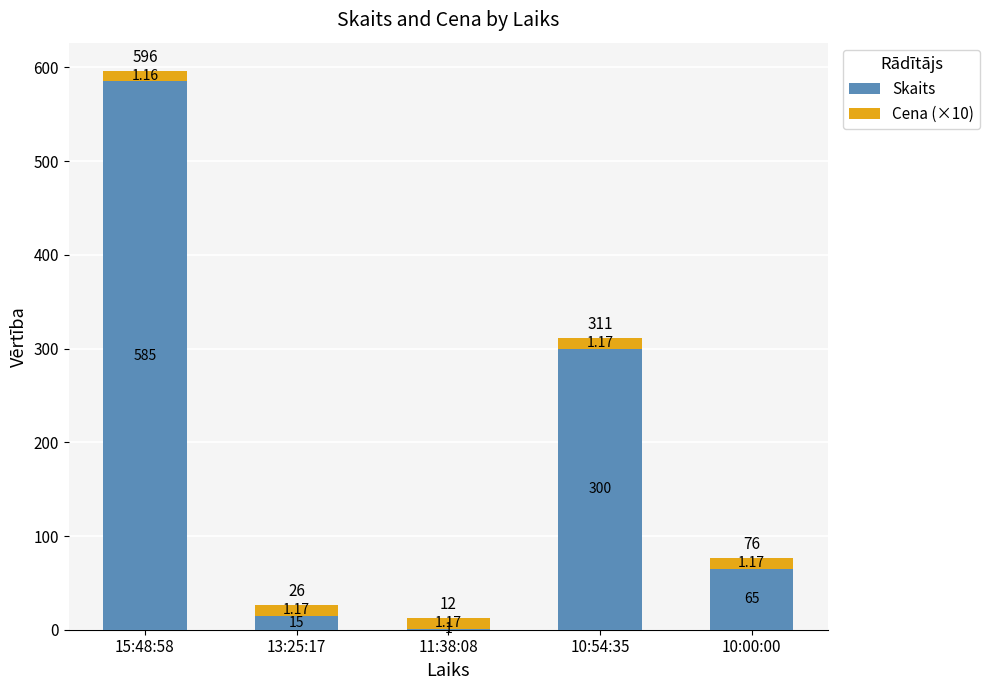

Are the bars horizontal?

No